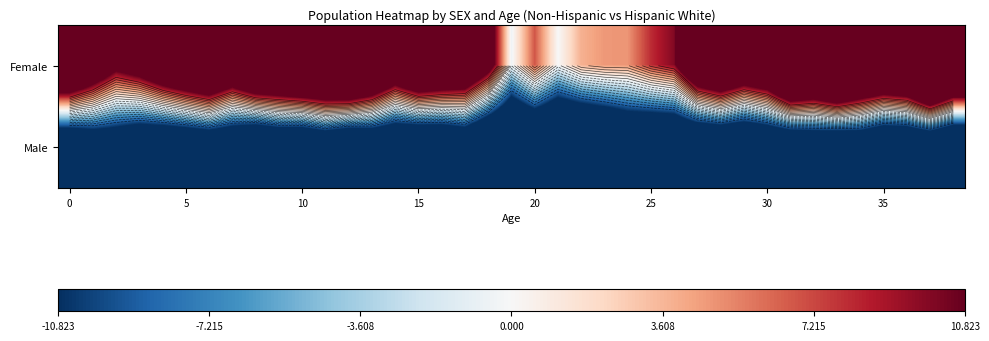

Count the number of data series in this chart.

2